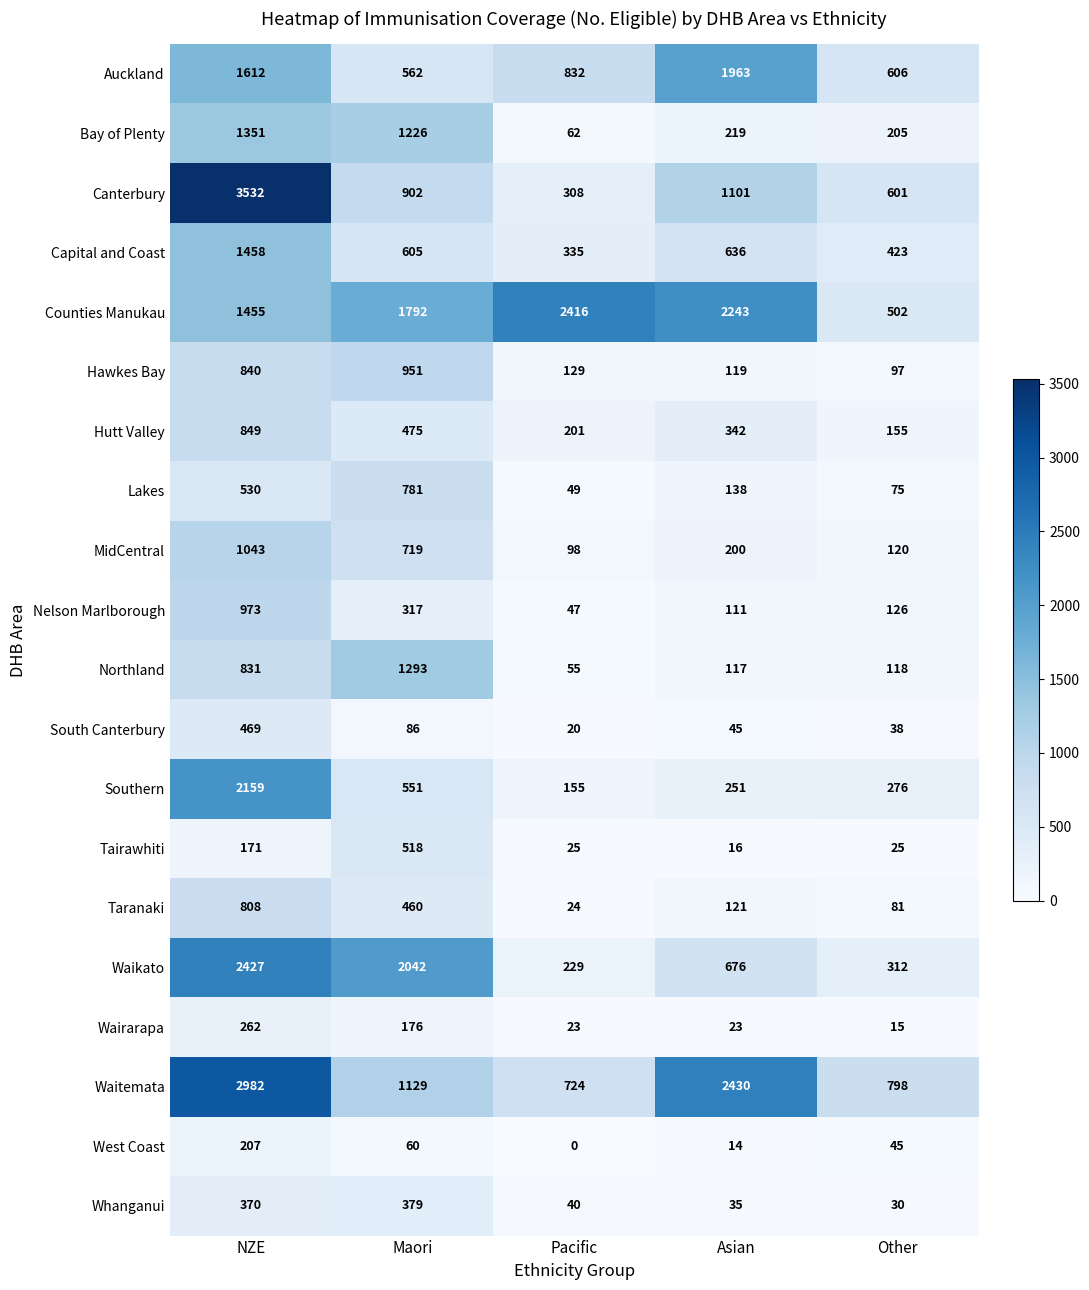

At which label is Counties Manukau closest to 1459?

NZE